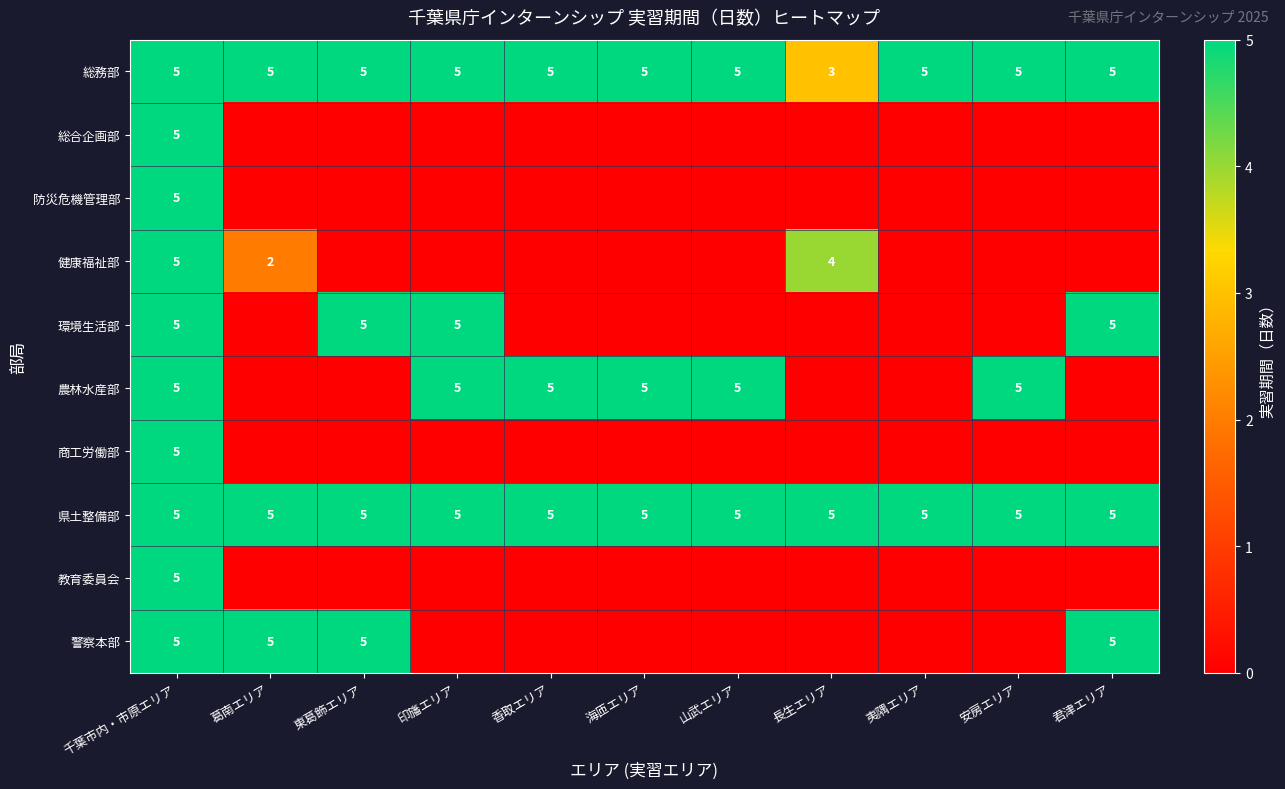

What is the sum of the 県土整備部 values at 千葉市内・市原エリア and 葛南エリア?

10